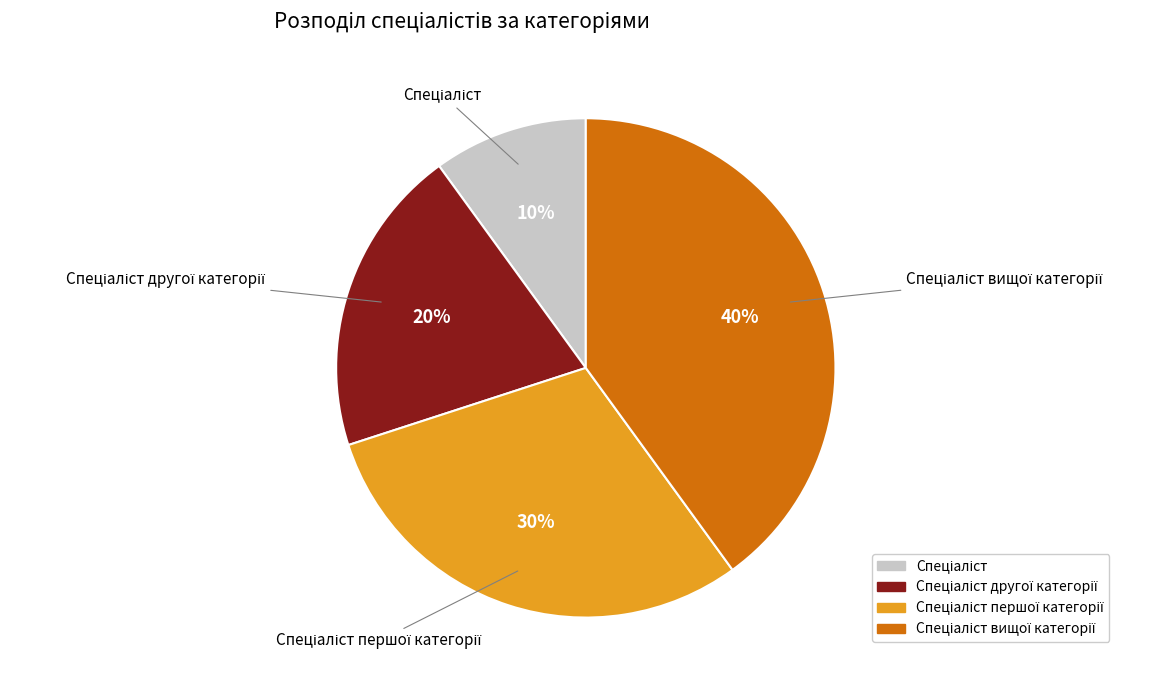

To the nearest percent, what is the difference between the largest and smallest slice percentages?

30%